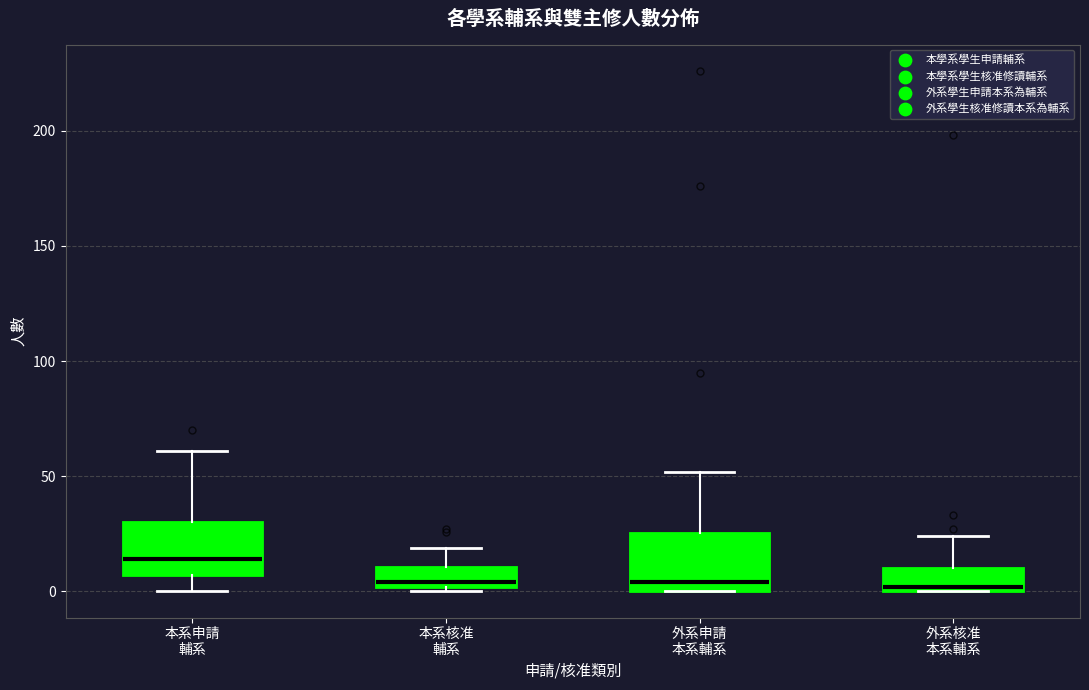

Reading left to right, transcribe this box plot: for each box, give where its median line is, the range the box spans, and where its two whiskers end, as read against the y-axis. The values are not printed on the chart, so give them approximately, as read against the axis.

本系申請 輔系: median 15, box 5 to 30, whiskers 0 to 60
本系核准 輔系: median 5, box 0 to 10, whiskers 0 (just below the box's lower edge) to 20
外系申請 本系輔系: median 5, box 0 to 25, whiskers 0 to 50
外系核准 本系輔系: median 0 (just above the box's lower edge), box 0 to 10, whiskers 0 to 25